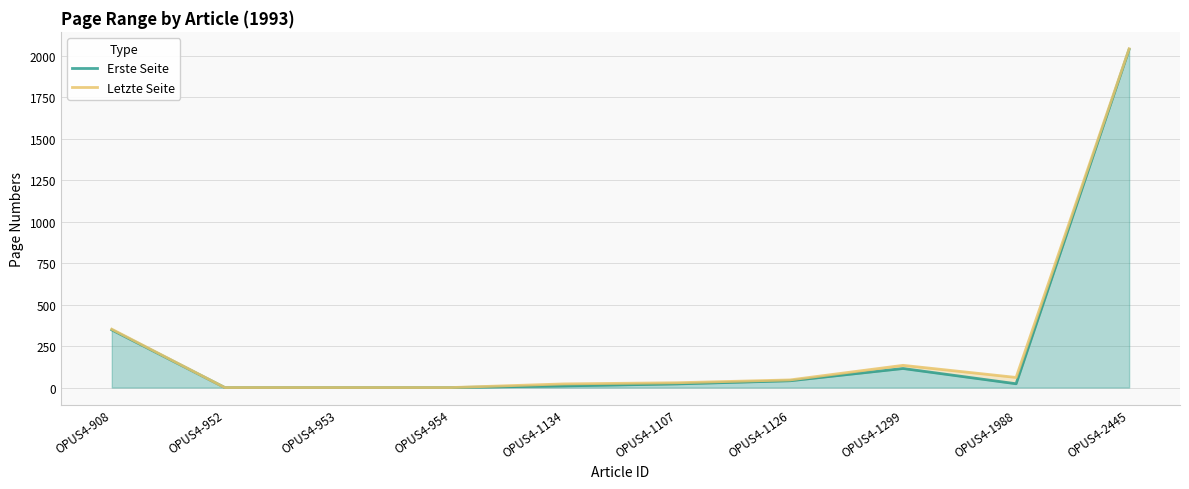

What is the maximum value shown in the chart?

2043